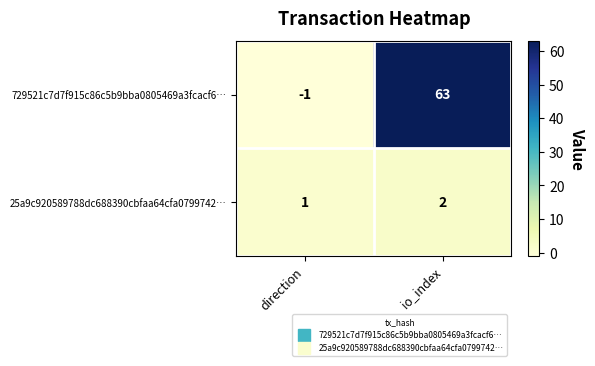

Which series has the largest total across all categories?

729521c7d7f915c86c5b9bba0805469a3fcacf6…